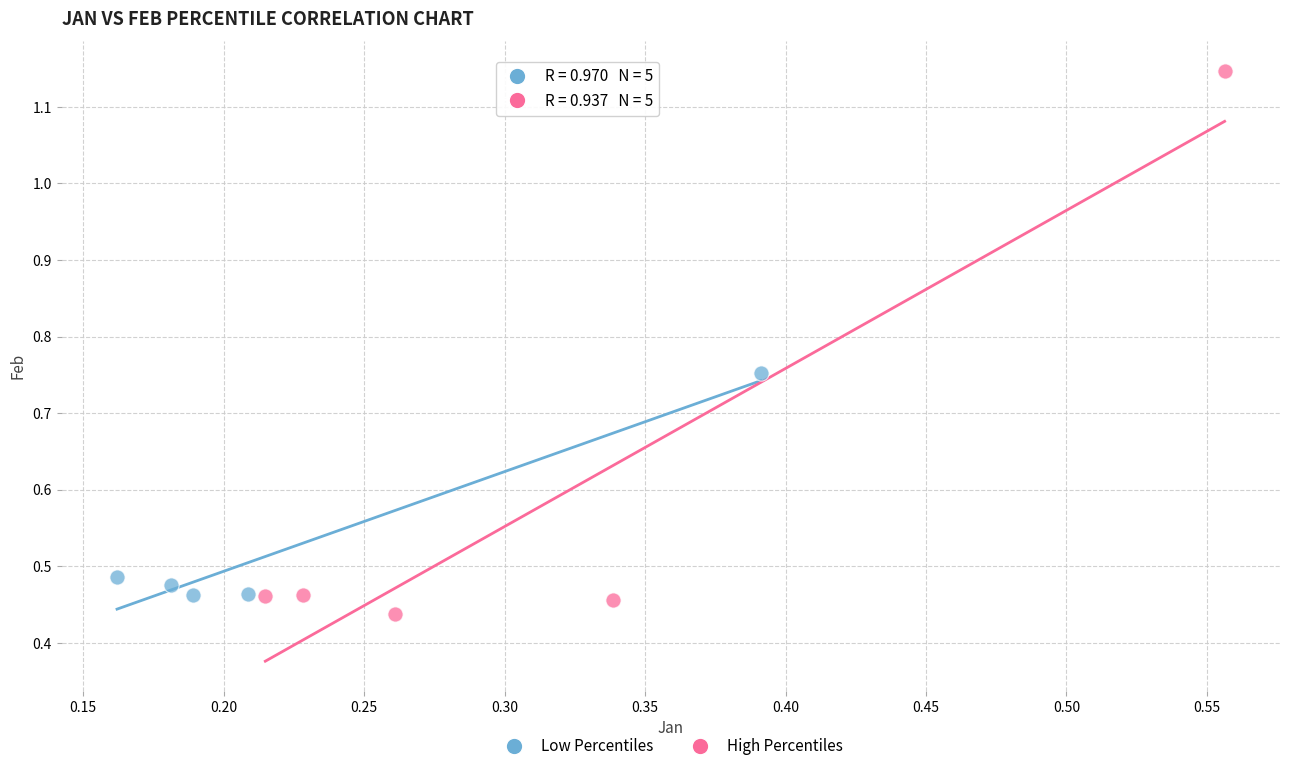

Which series contains the highest Y value?

High Percentiles